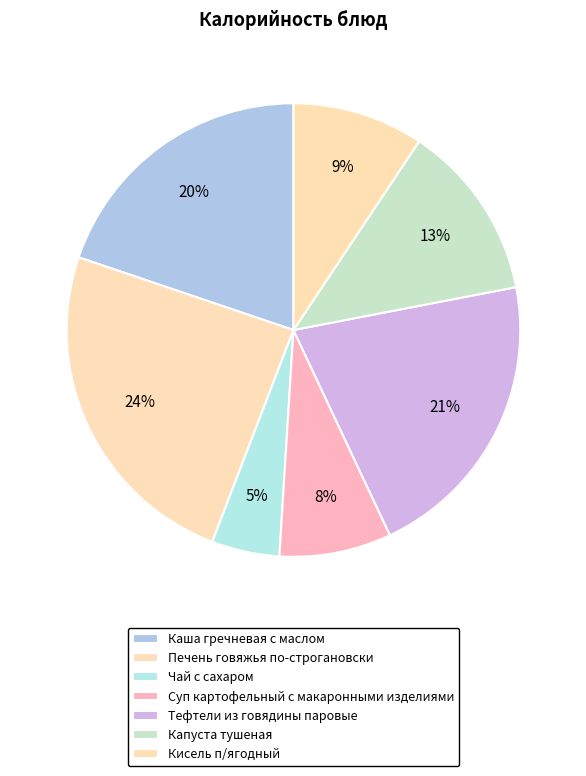

Combined, do Кисель п/ягодный and Каша гречневая с маслом account for over 50%?

No